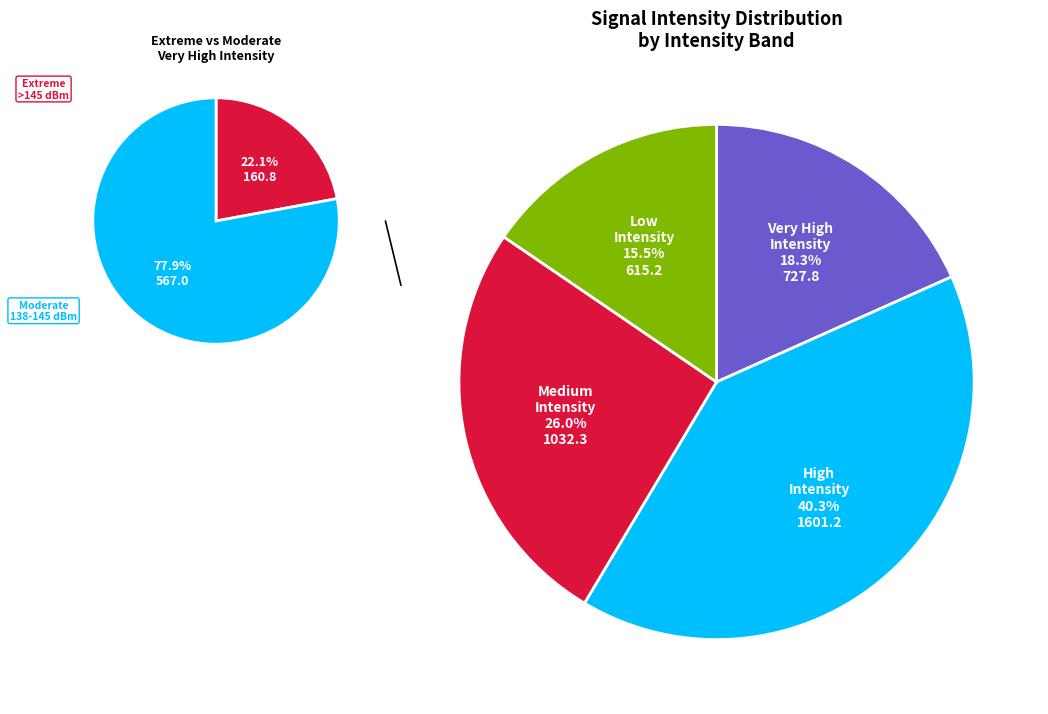

Combined, do 20 and 38 account for over 50%?

No